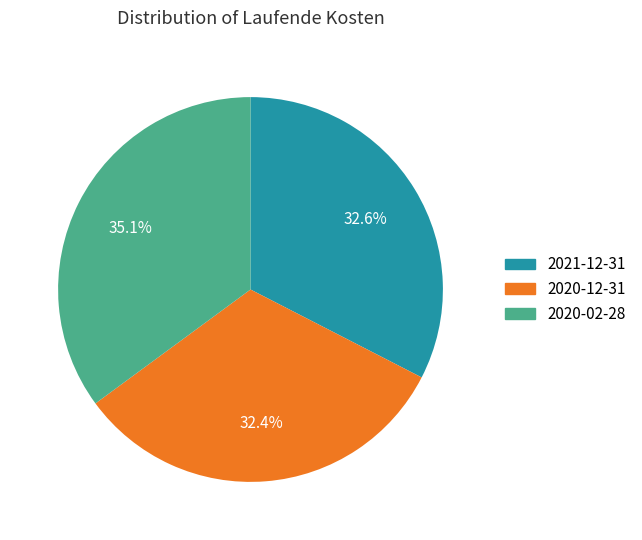

The 2020-02-28 slice represents 23% of the pie. True or false?

False